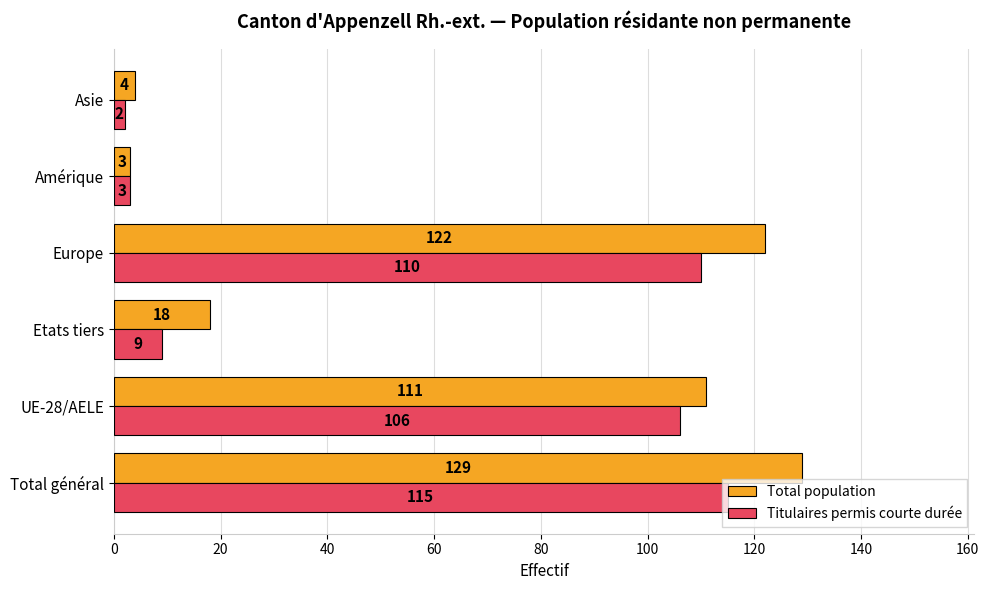

At how many categories does at least one series exceed 43?

3